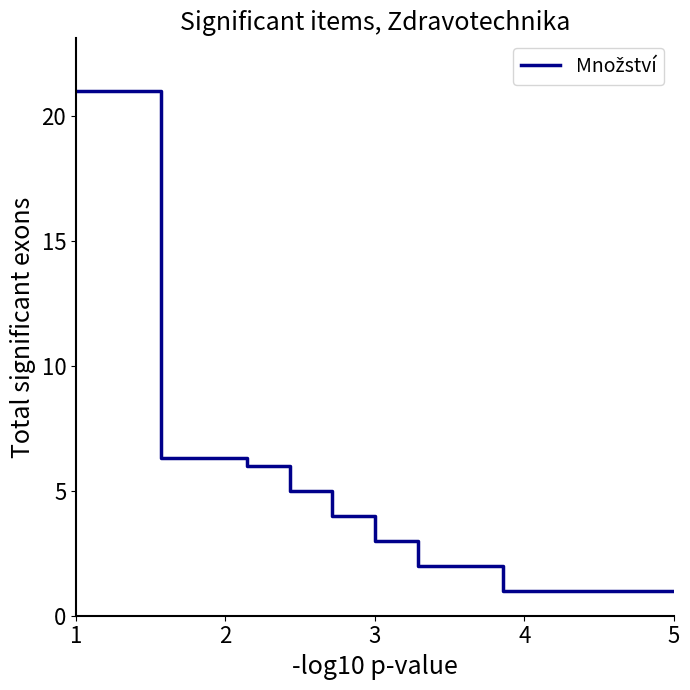

What is the difference between the maximum and minimum values?

20.0